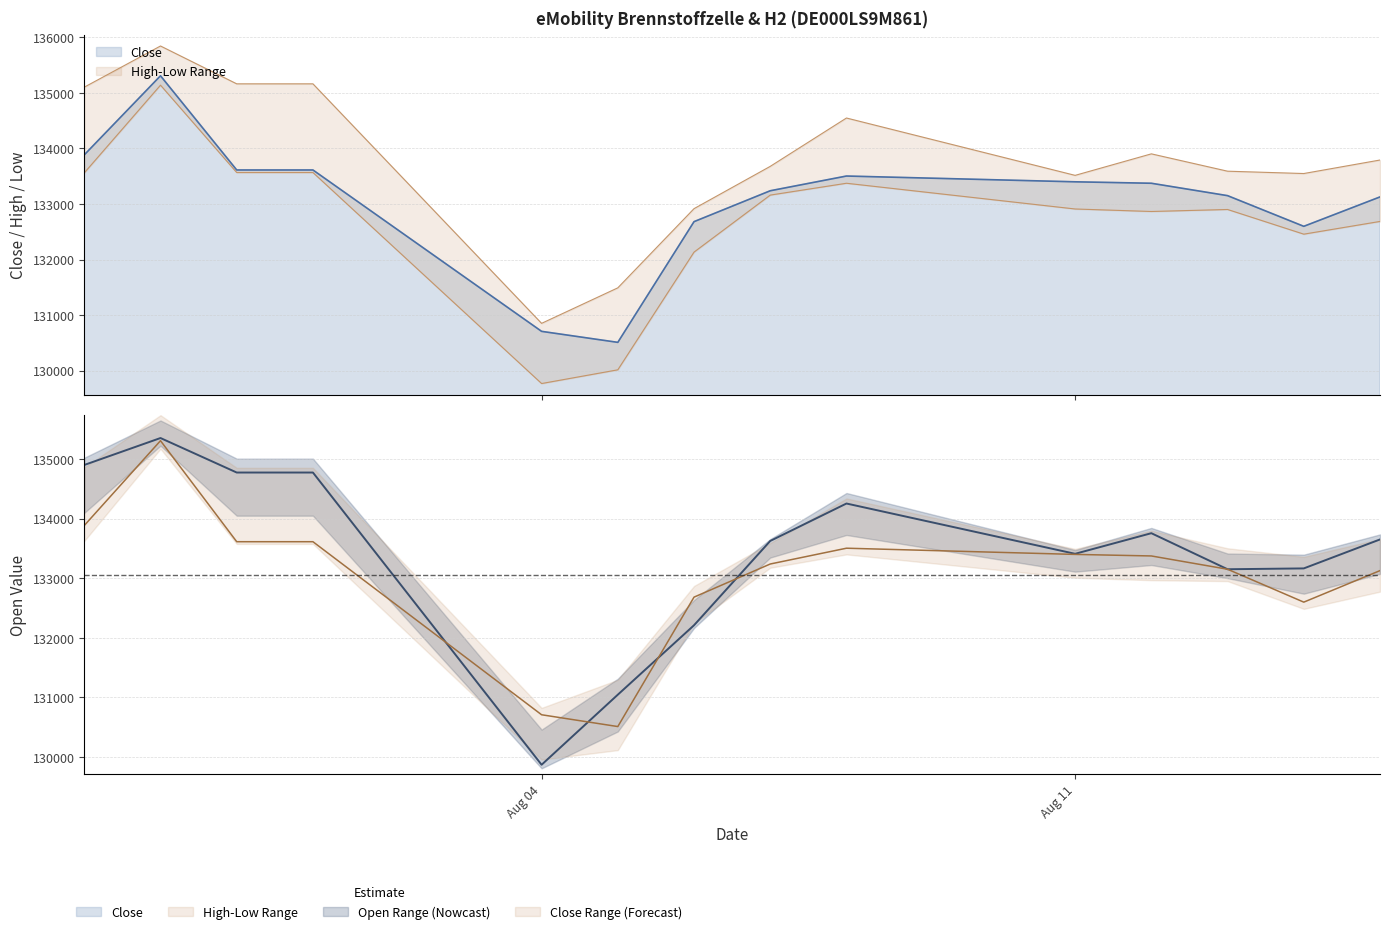

What is the difference between the Open values at 30.07.2025 and 14.08.2025?

2188